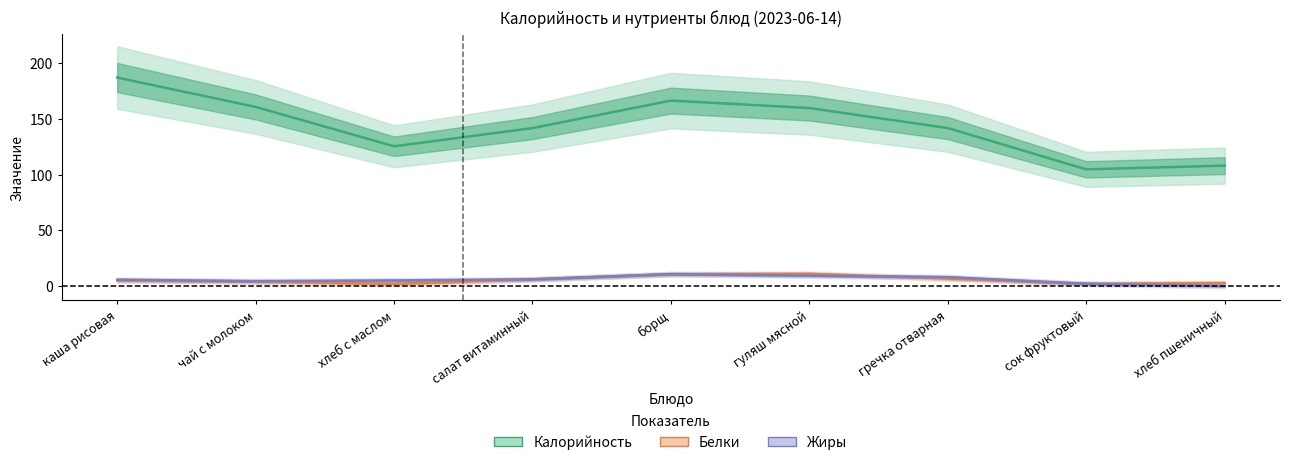

At which label is Жиры closest to 5?

хлеб с маслом